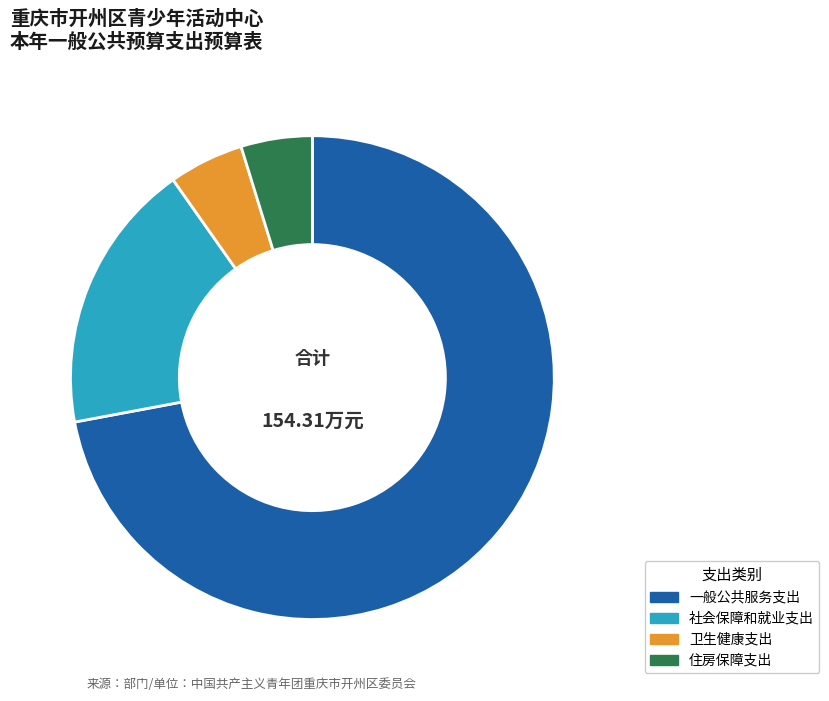

Between 一般公共服务支出 and 卫生健康支出, which is larger?

一般公共服务支出